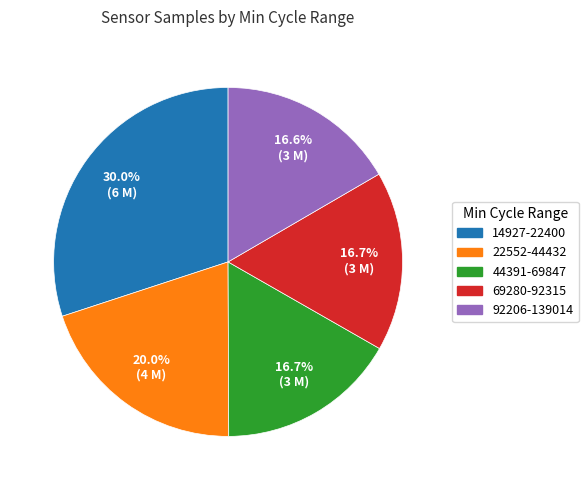

How many slices are in this pie chart?

5